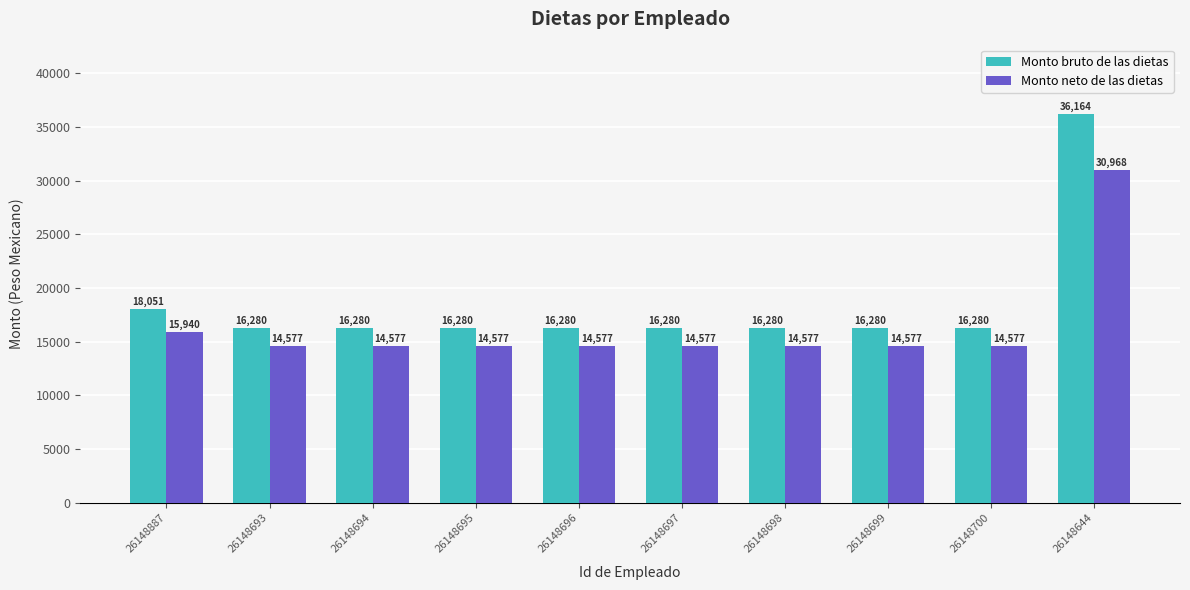

How many groups of bars are there?

10